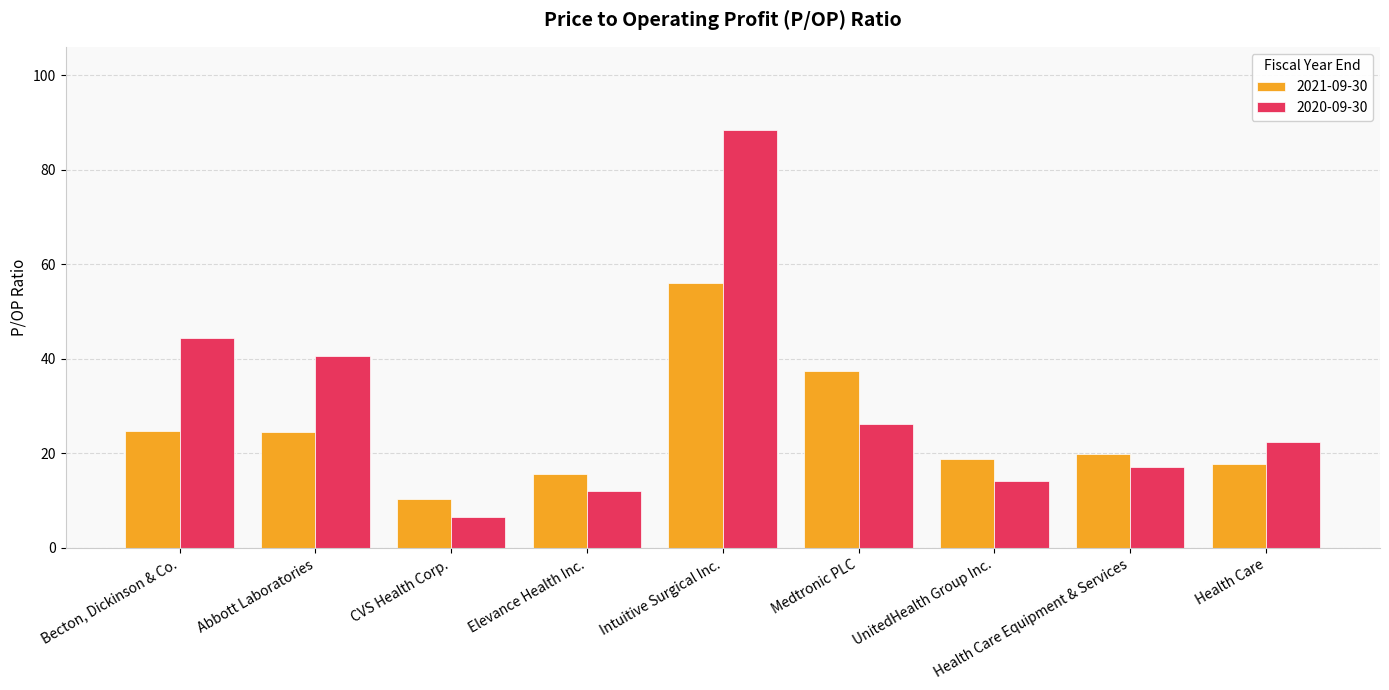

What is the value of the 2020-09-30 bar at the 9th from the left?

22.3